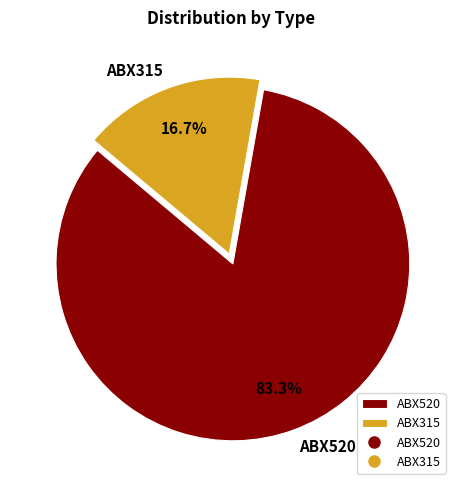

To the nearest percent, what is the difference between the ABX315 and ABX520 slice percentages?

67%